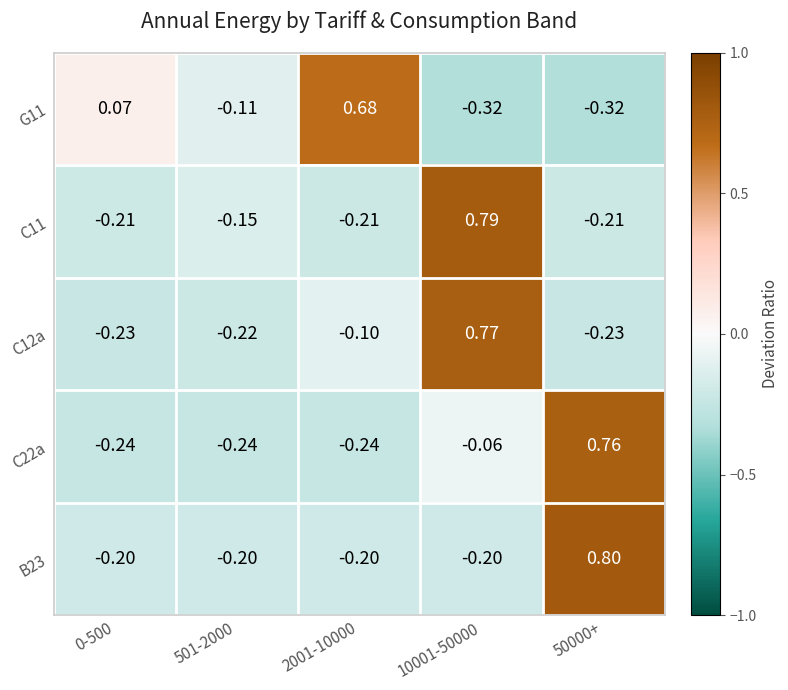

Is the value of C22a at 2001-10000 greater than the value of C12a at 10001-50000?

No